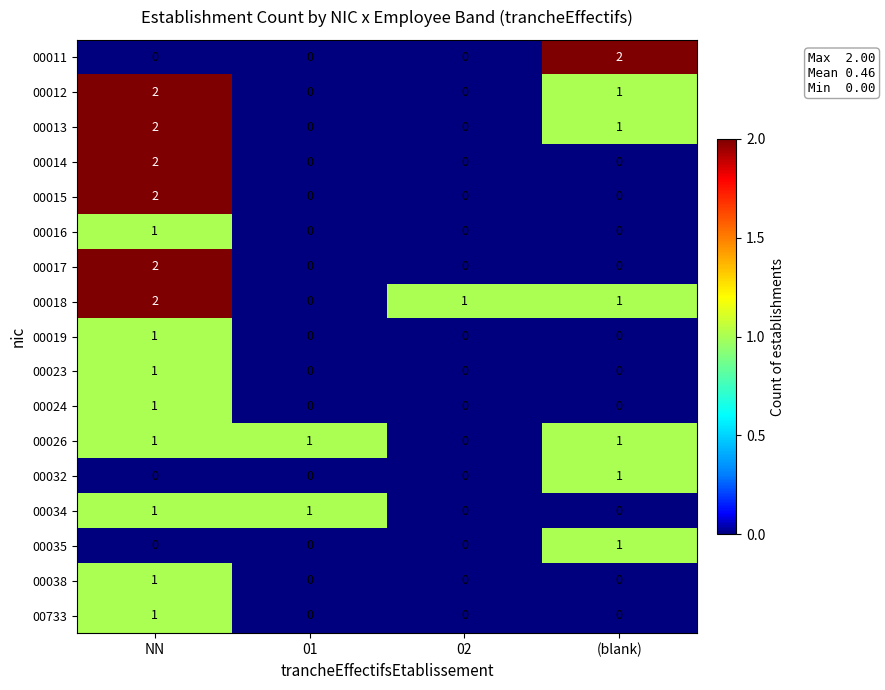

Between 01 and (blank), which series saw the biggest shift?

00011